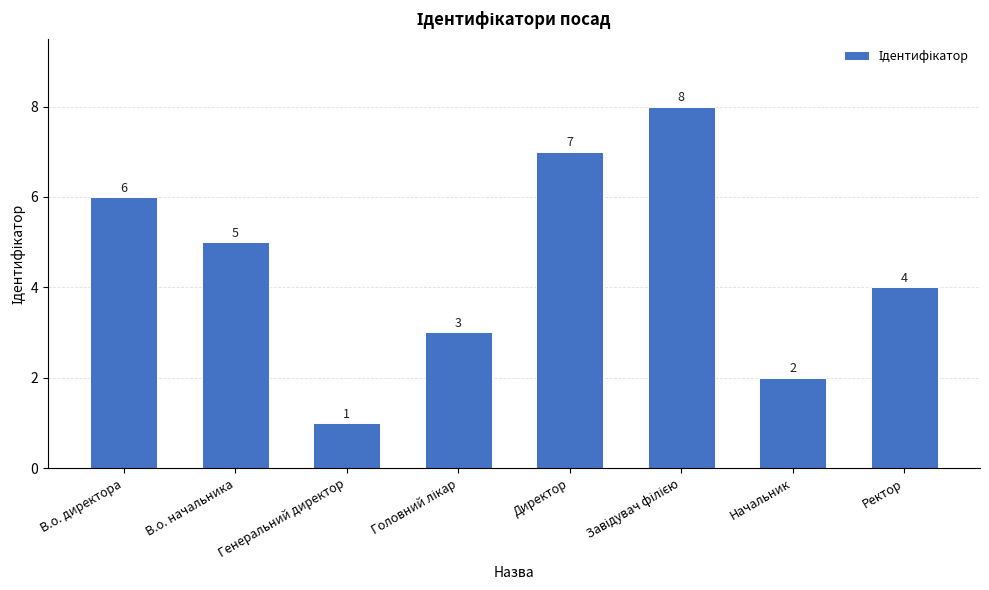

What is the value of the 4th bar from the left?

3